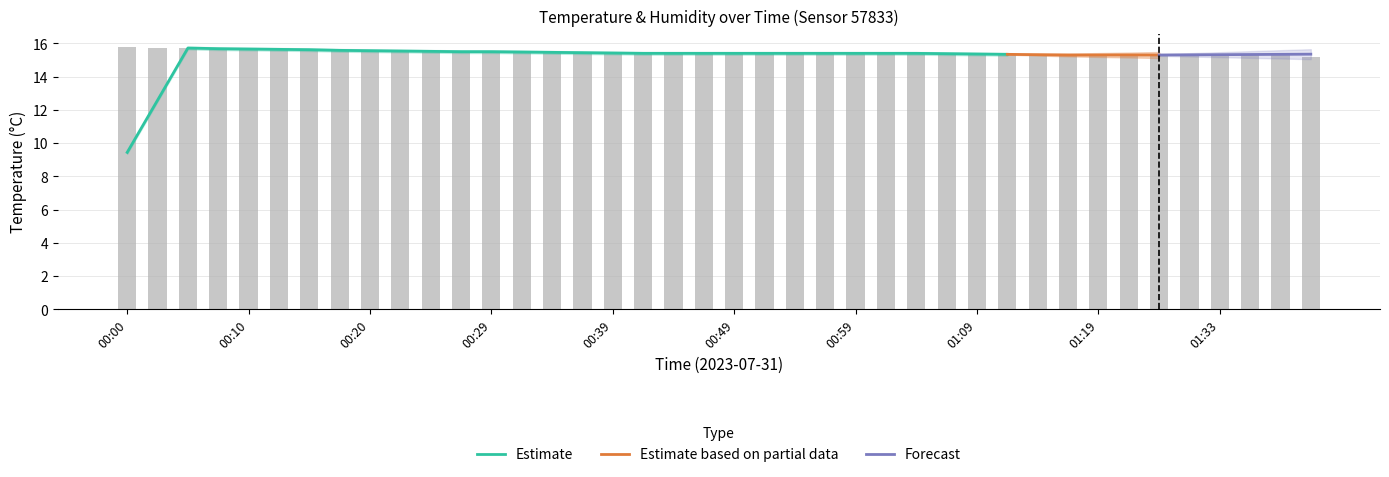

True or false: the data shows 15.7 at 00:08.

True